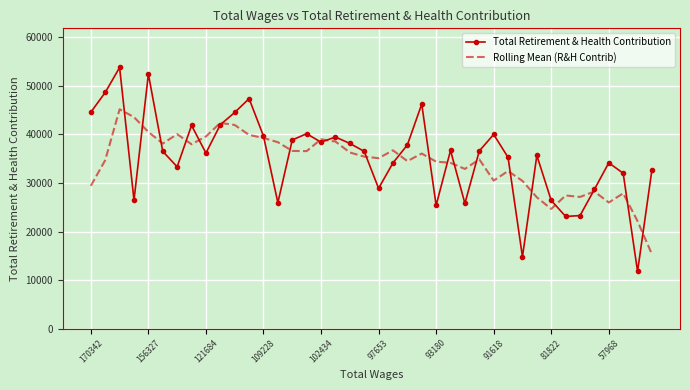

What is the greatest value displayed?

53802.0